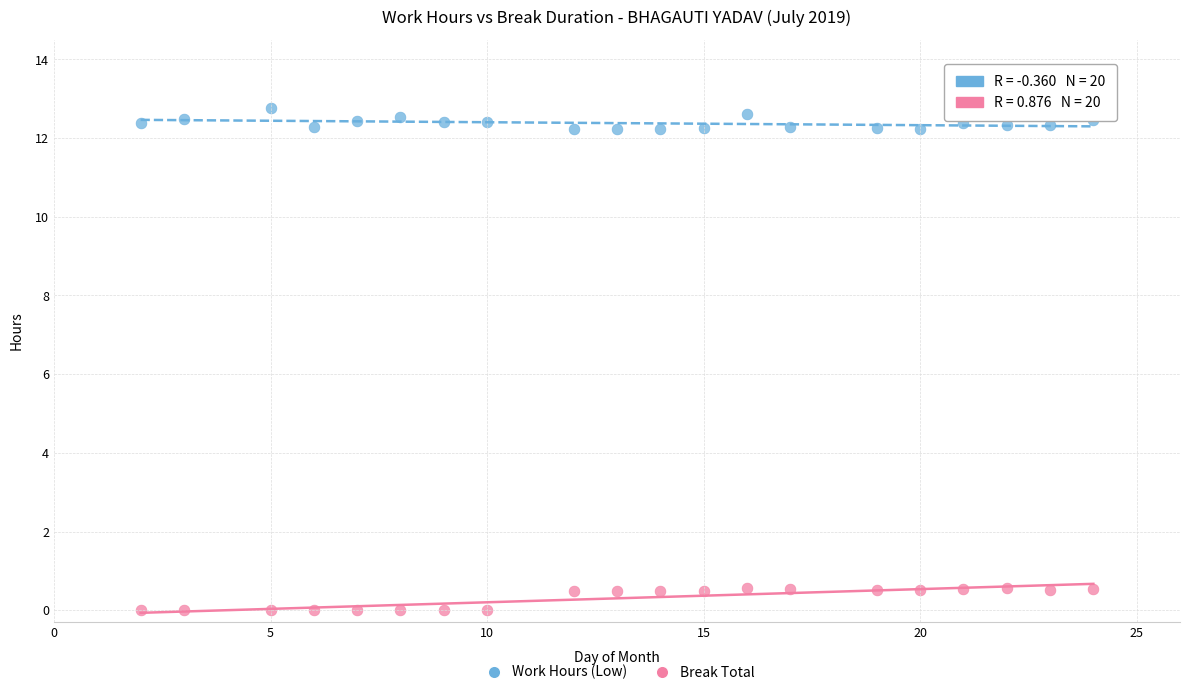

Across all data points, what is the range of Y values (max minus min)?

12.8